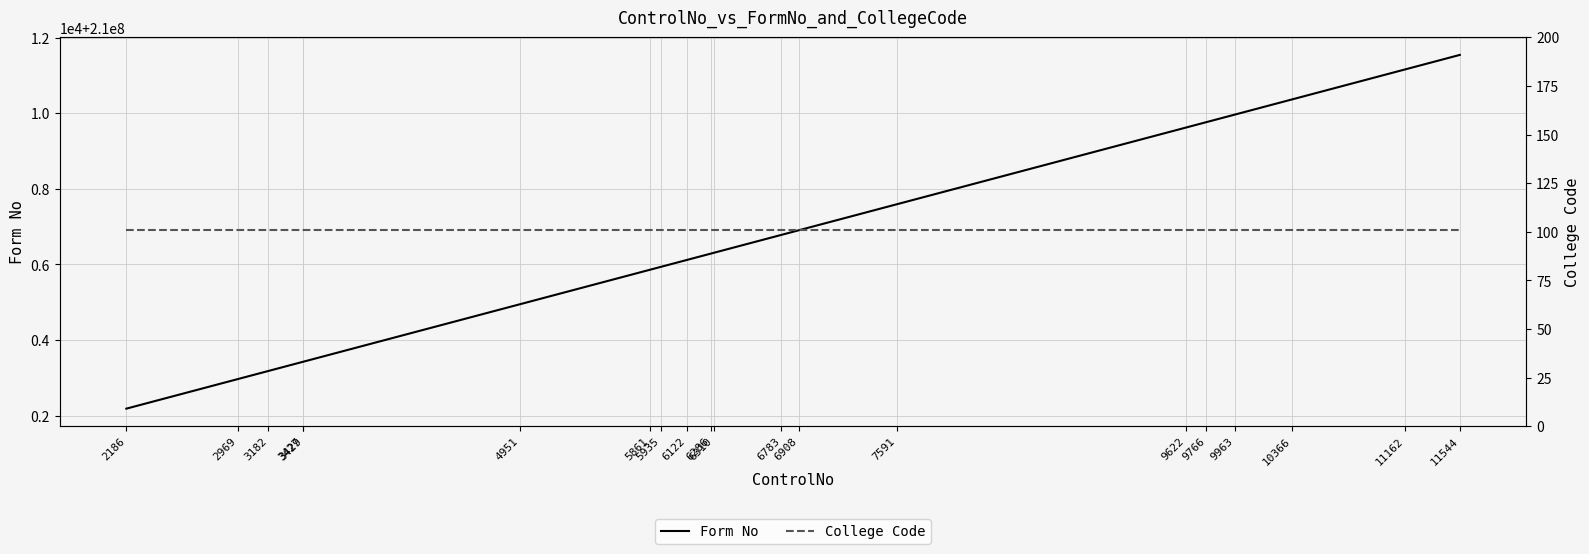

Rank the categories by Form No value from lowest to highest.

2186, 2969, 3182, 3427, 3429, 4951, 5861, 5935, 6122, 6286, 6310, 6783, 6908, 7591, 9622, 9766, 9963, 10366, 11162, 11544